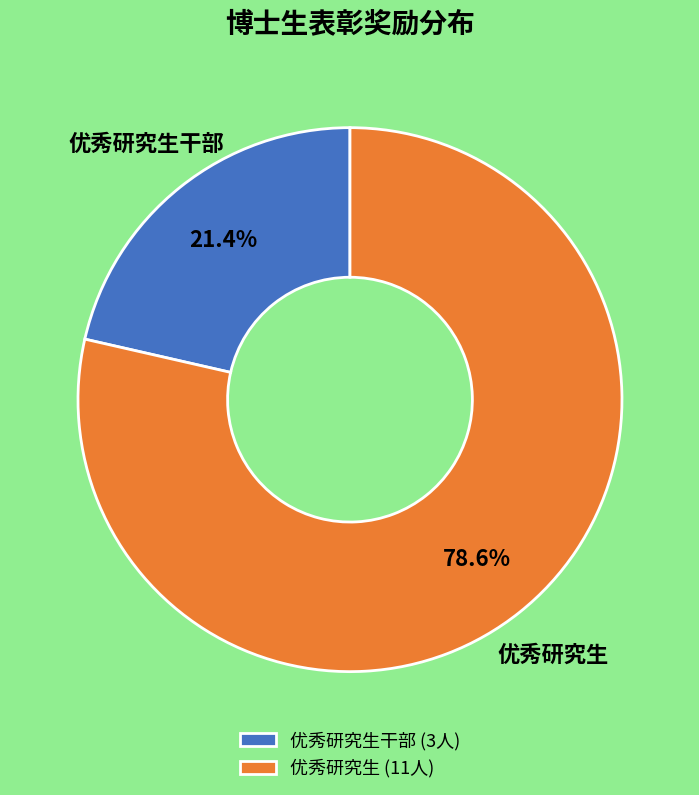

Combined, what portion of the pie is 优秀研究生干部 (3人) and 优秀研究生 (11人)?

100.0%